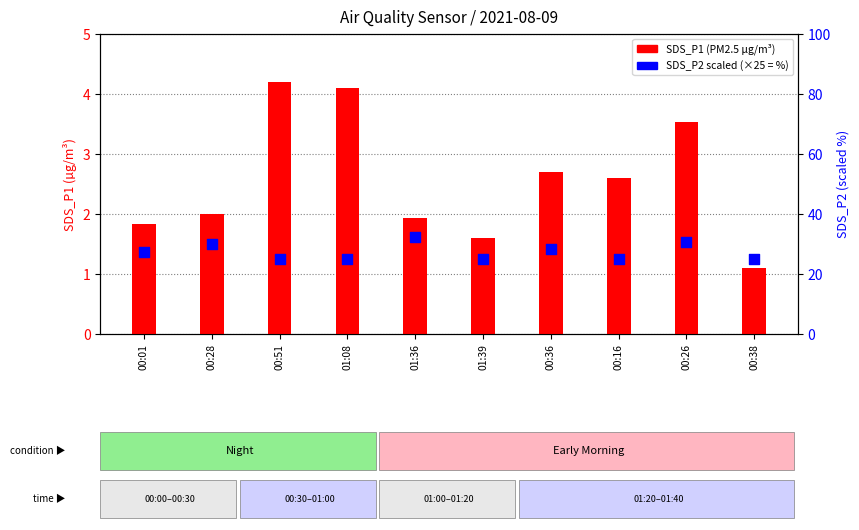

At how many categories does at least one series exceed 7?

10